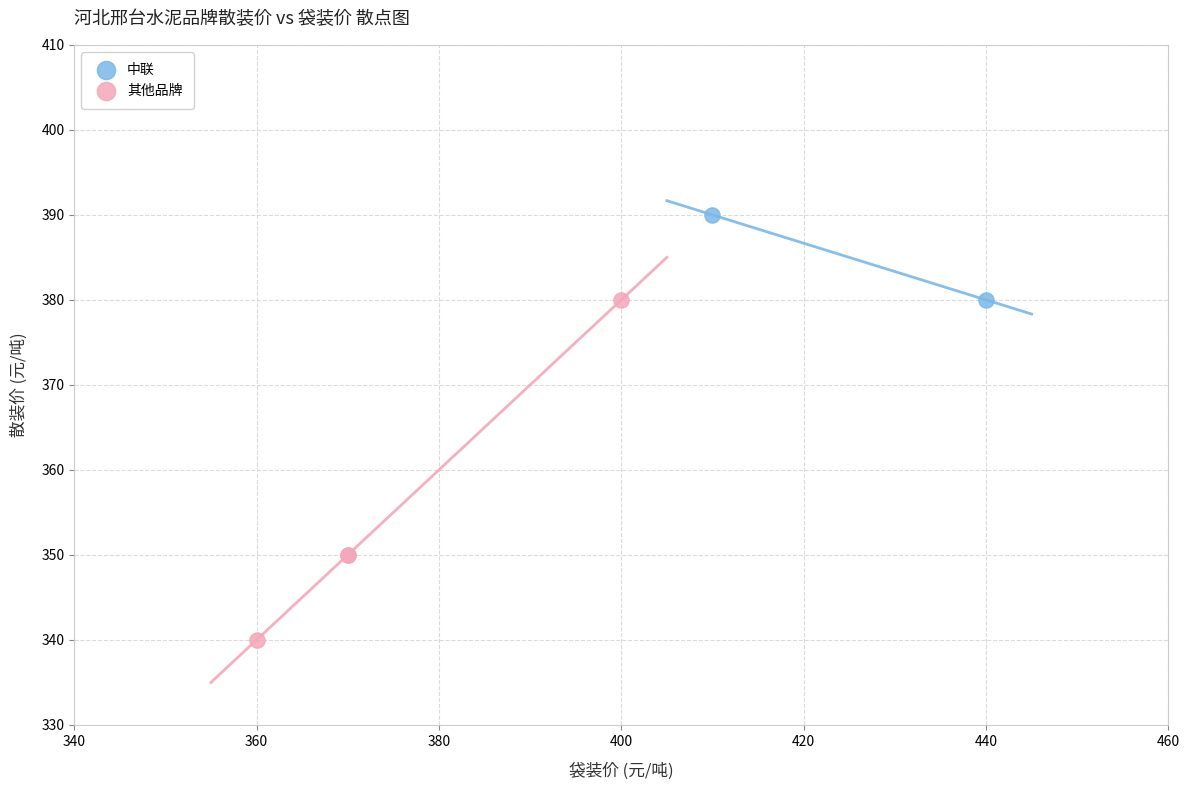

Which series contains the highest Y value?

中联